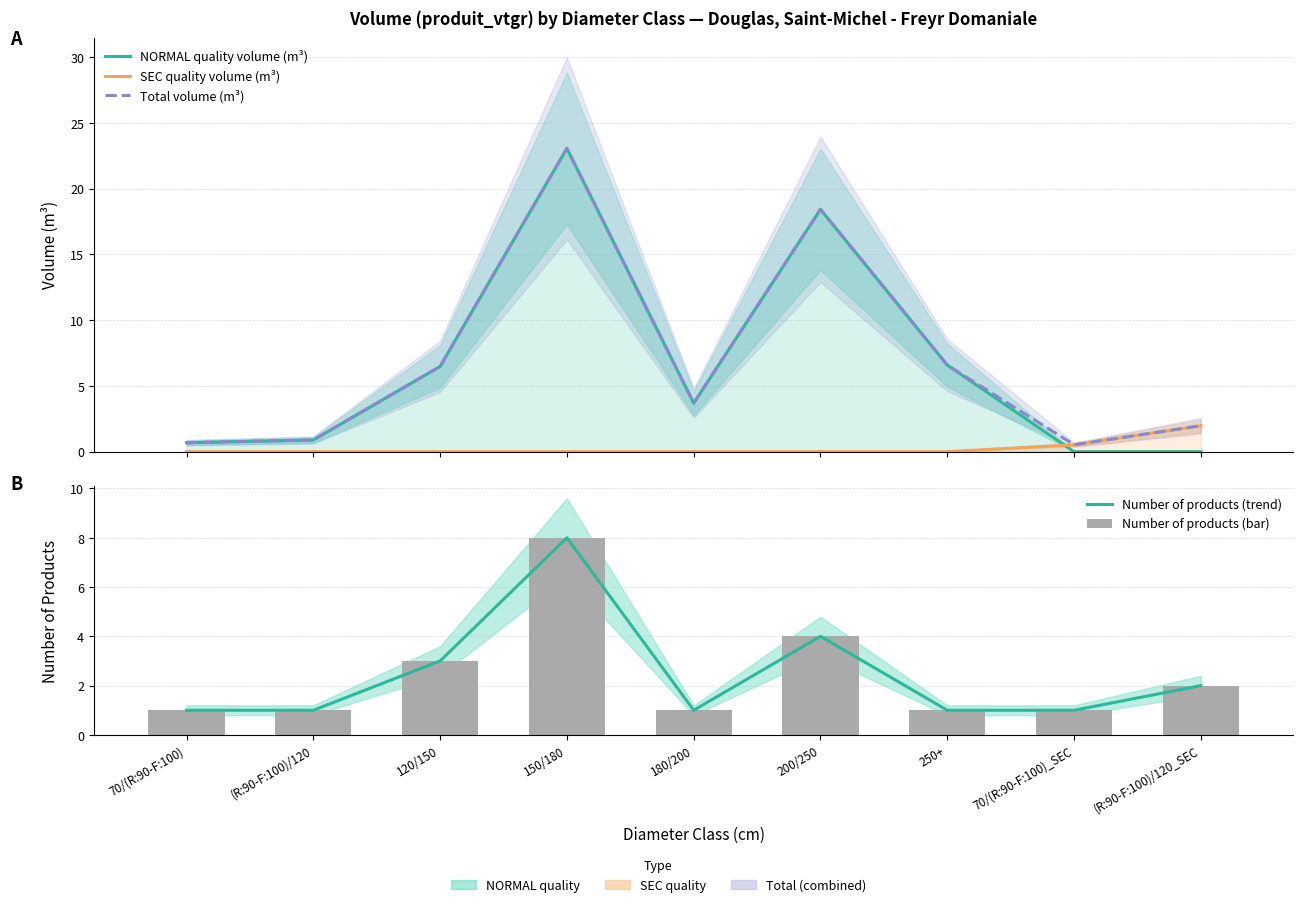

What position from the left is 250+?

7